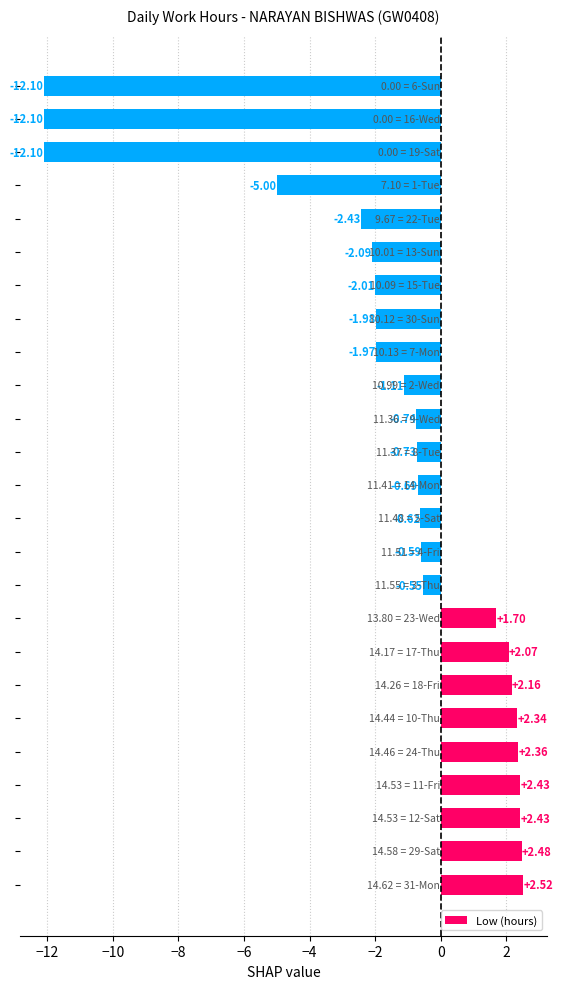

What is the average value?

-1.5